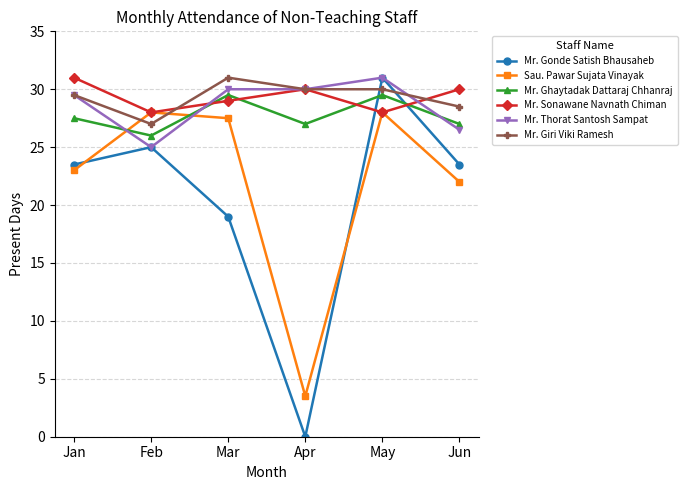

What is the spread (max minus min) of values at Apr?

30.0